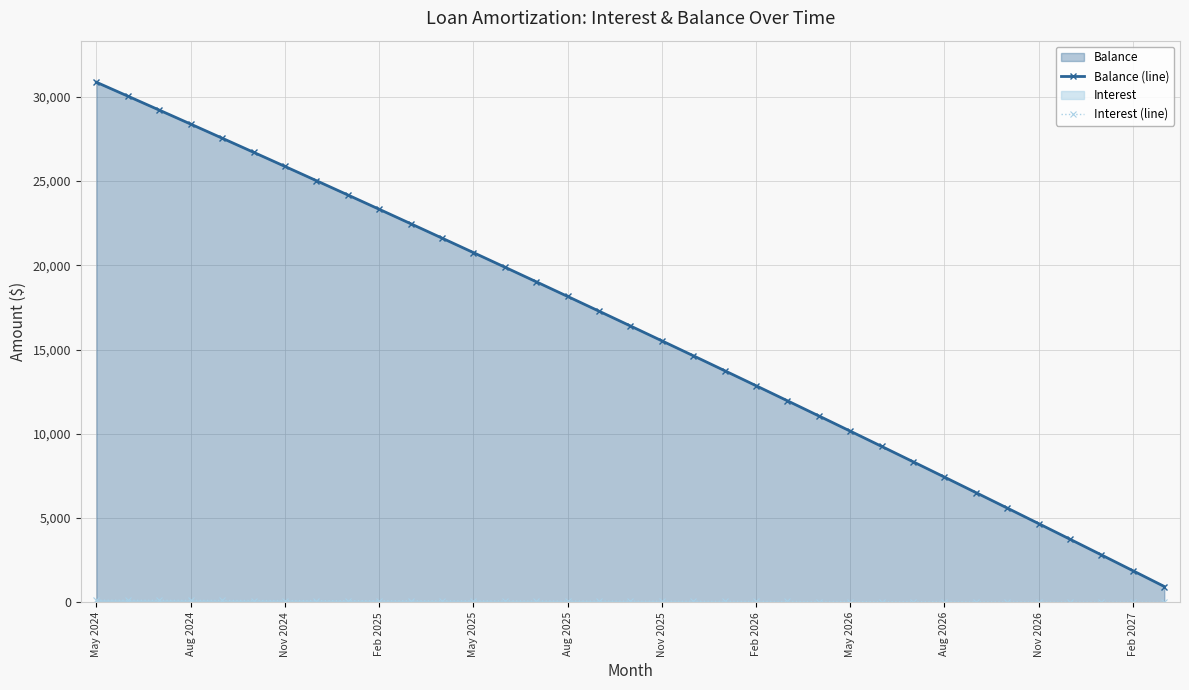

True or false: Interest (line) and Balance (line) cross at least once.

False